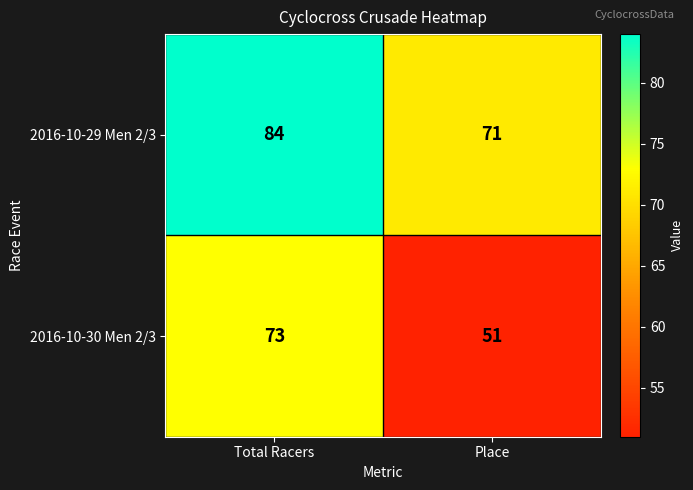

At Total Racers, list the series in order from smallest to largest.

2016-10-30 Men 2/3, 2016-10-29 Men 2/3